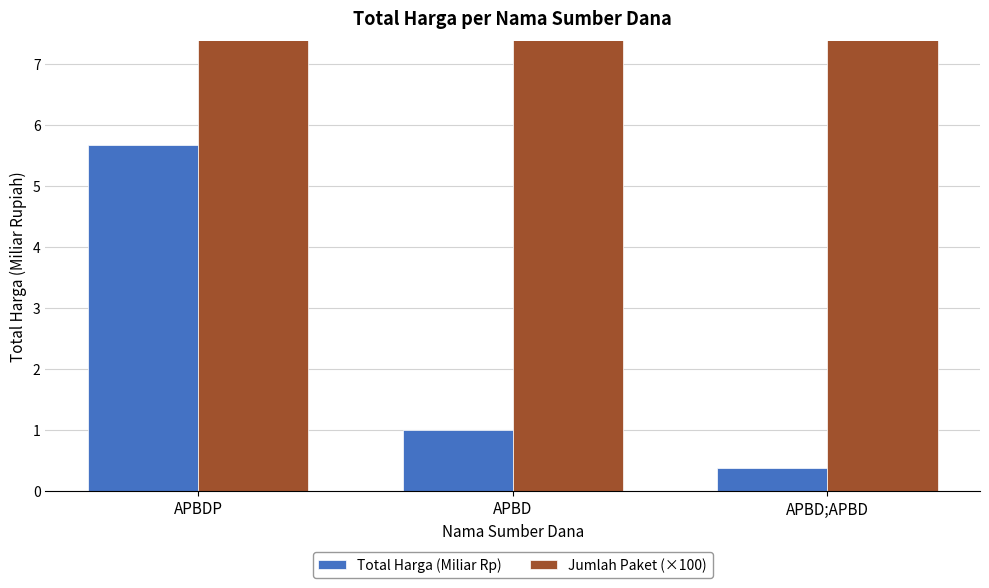

What are all the series names shown in the legend?

Total Harga (Miliar Rp), Jumlah Paket (×100)